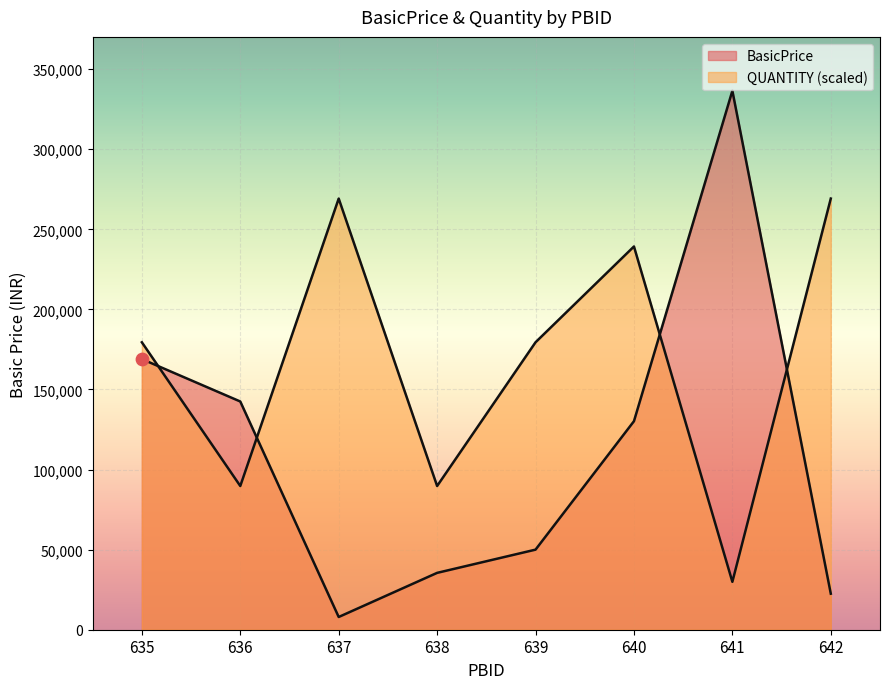

What is the total value across all series at 635?

348466.7